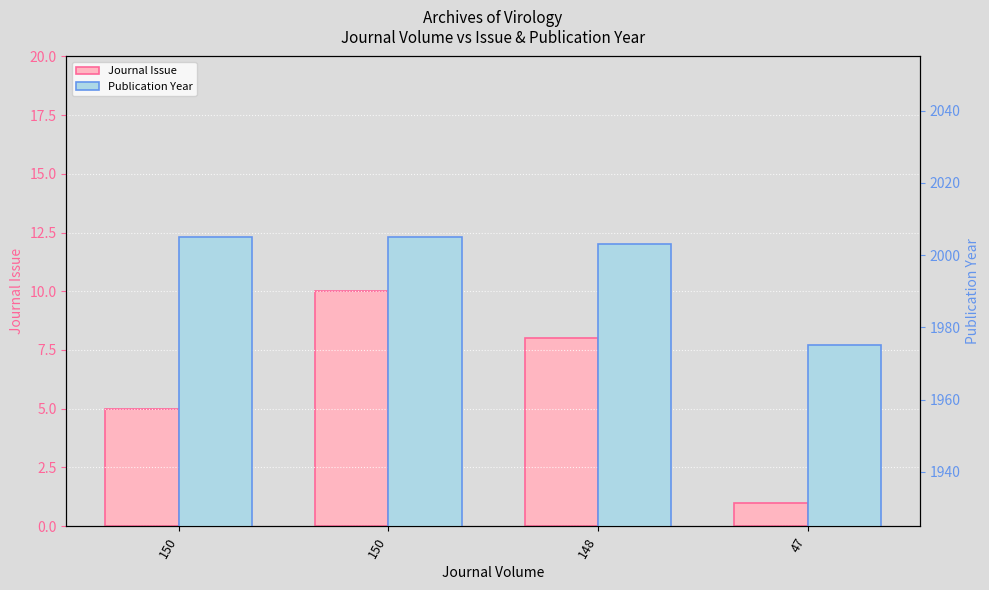

Is the value of Publication Year at 148 greater than the value of Journal Issue at 150?

Yes